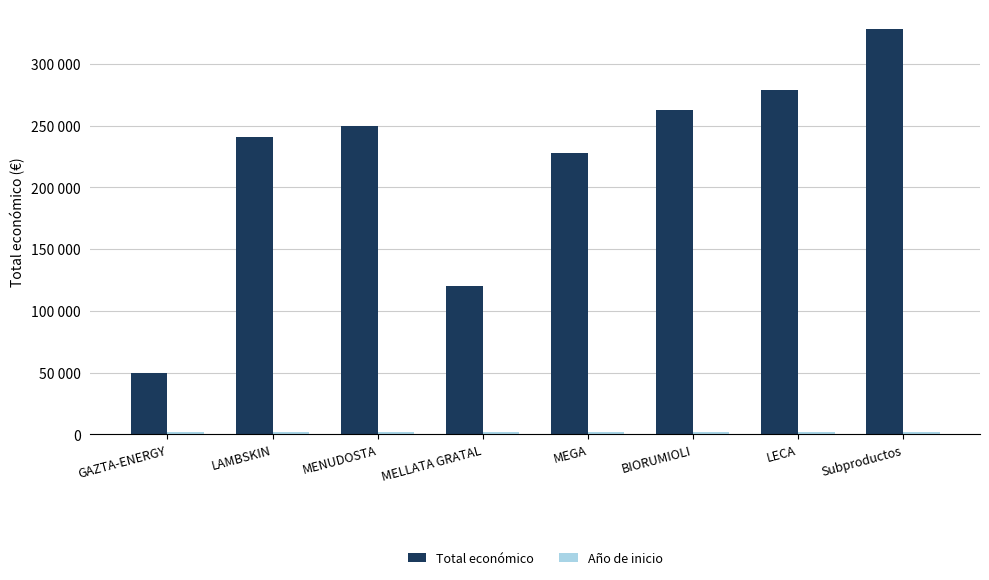

What is the sum of all Total económico values?

1757742